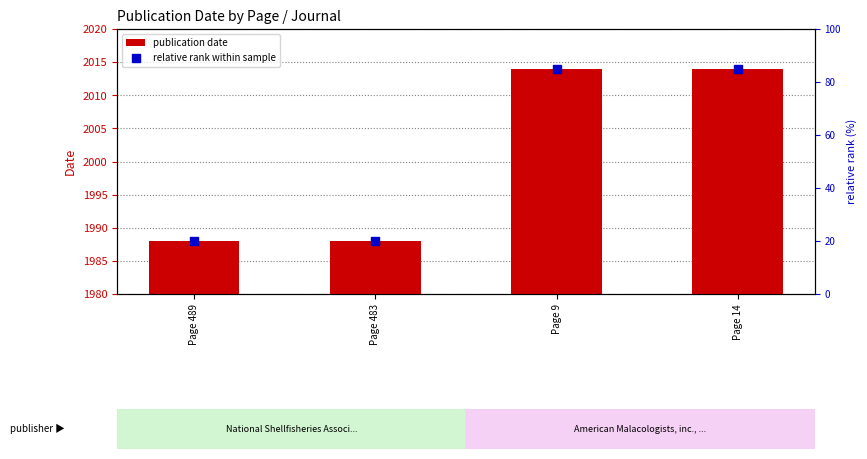

Which series contains the highest Y value?

publication date